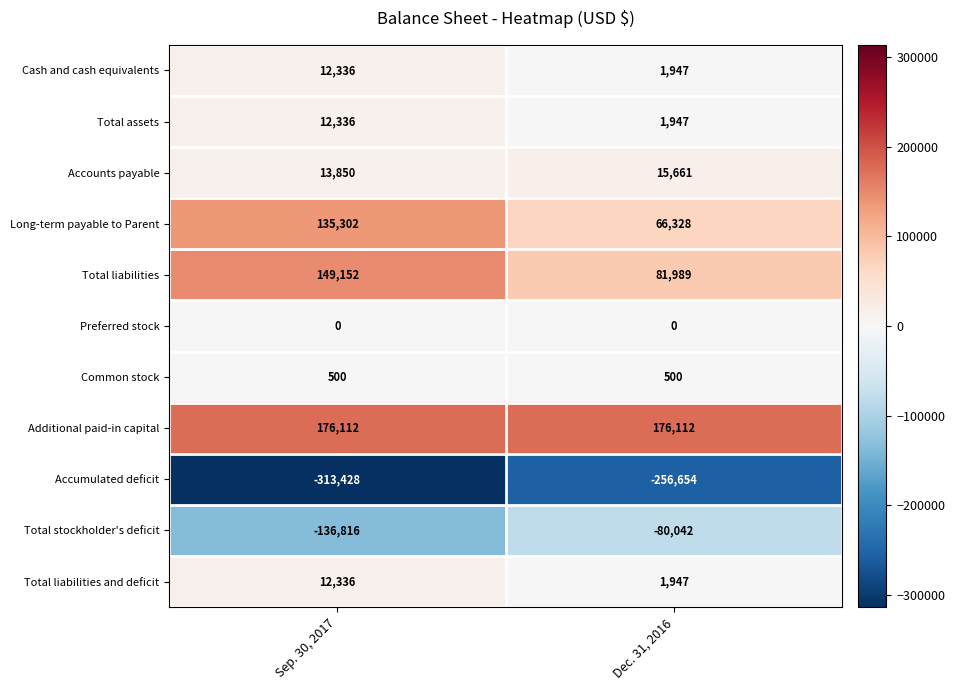

What is the maximum value for Total stockholder's deficit?

-80042